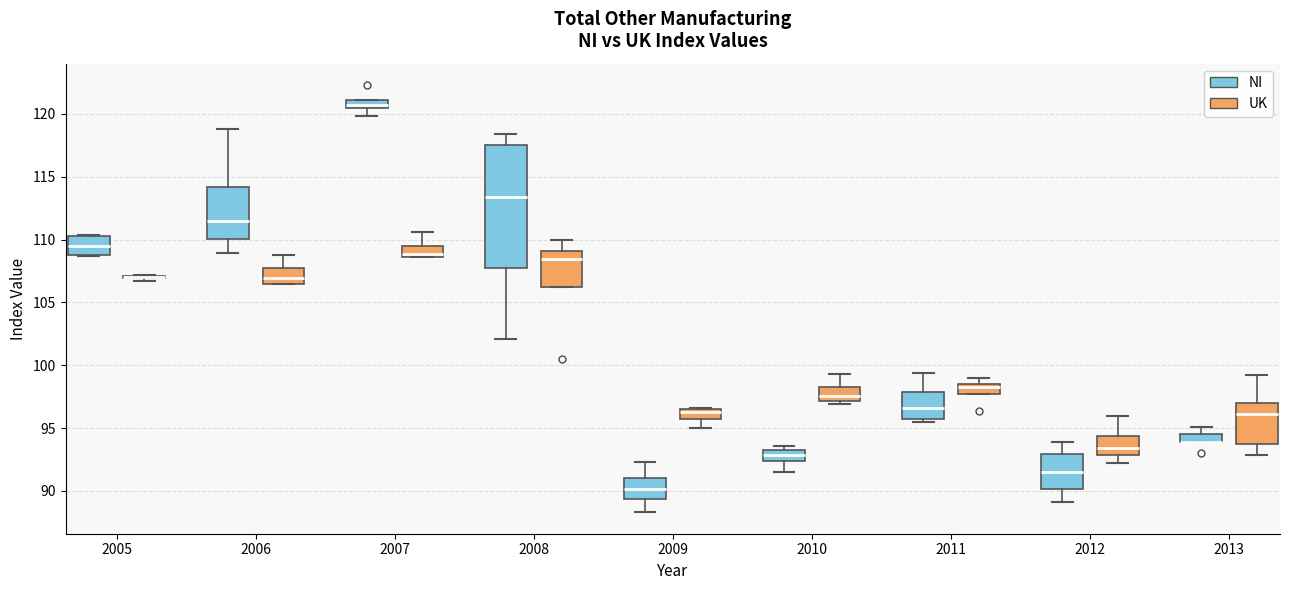

Where is the upper edge of the box for 2011 (NI) on the y-axis? The values are not printed on the chart, so give them approximately, as read against the axis.

98.0